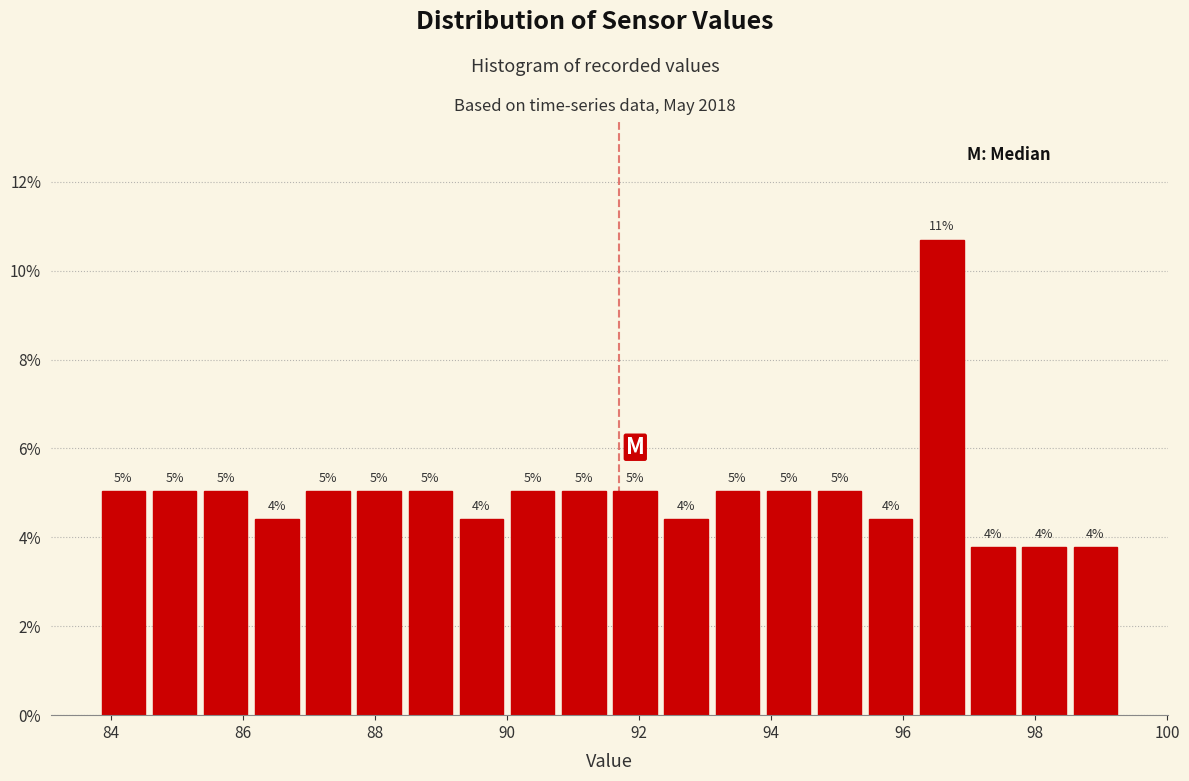

Read against the x-axis, roughly where is the centre of the tallest bar?

96.6